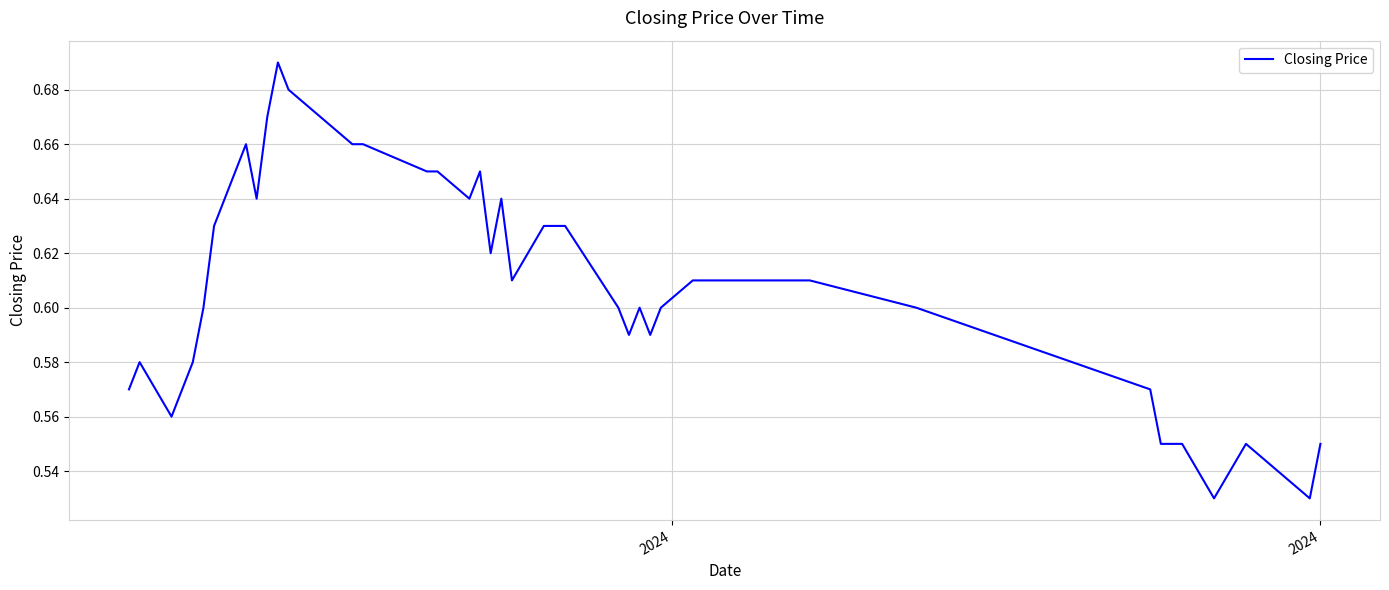

How many lines are shown in the chart?

1